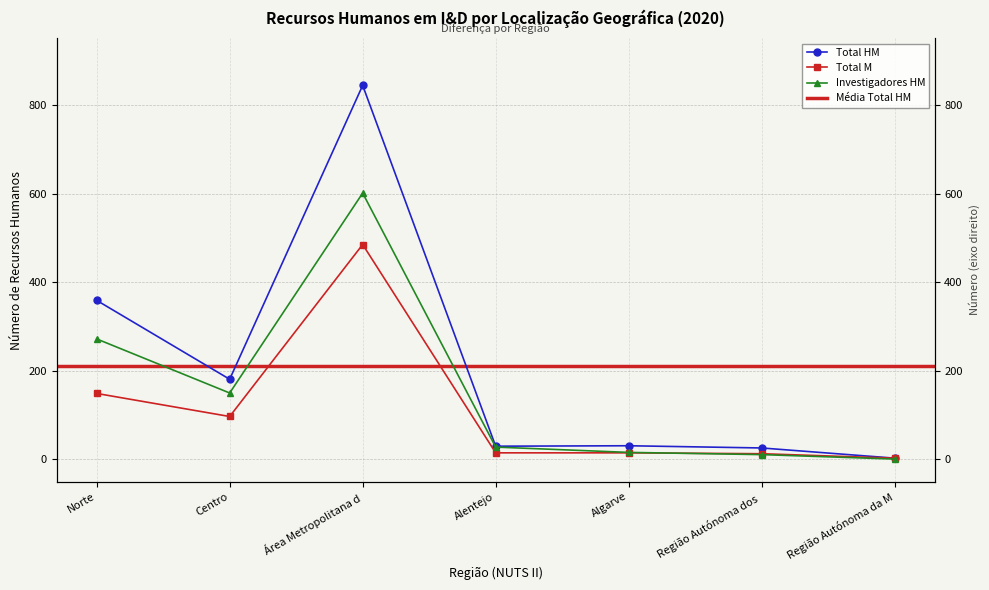

What is the label of the 7th point from the right?

Norte